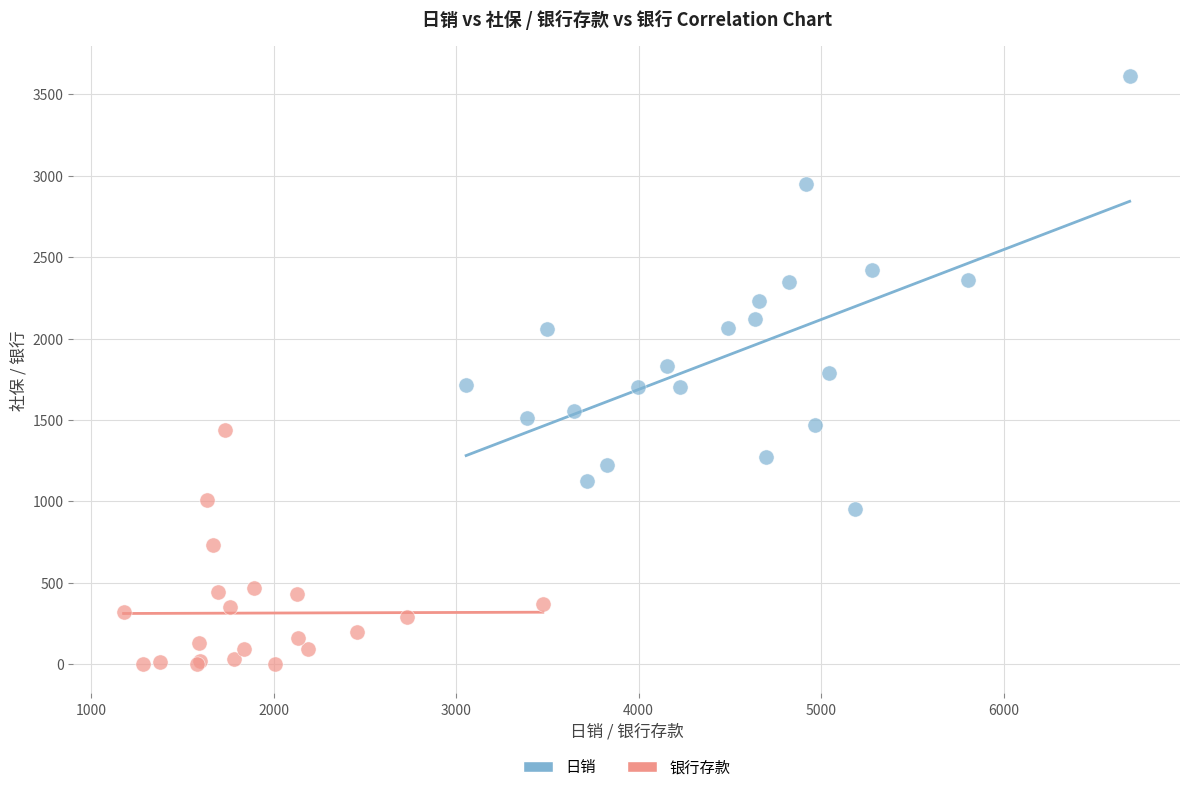

Which series has the largest Y range (max minus min)?

日销